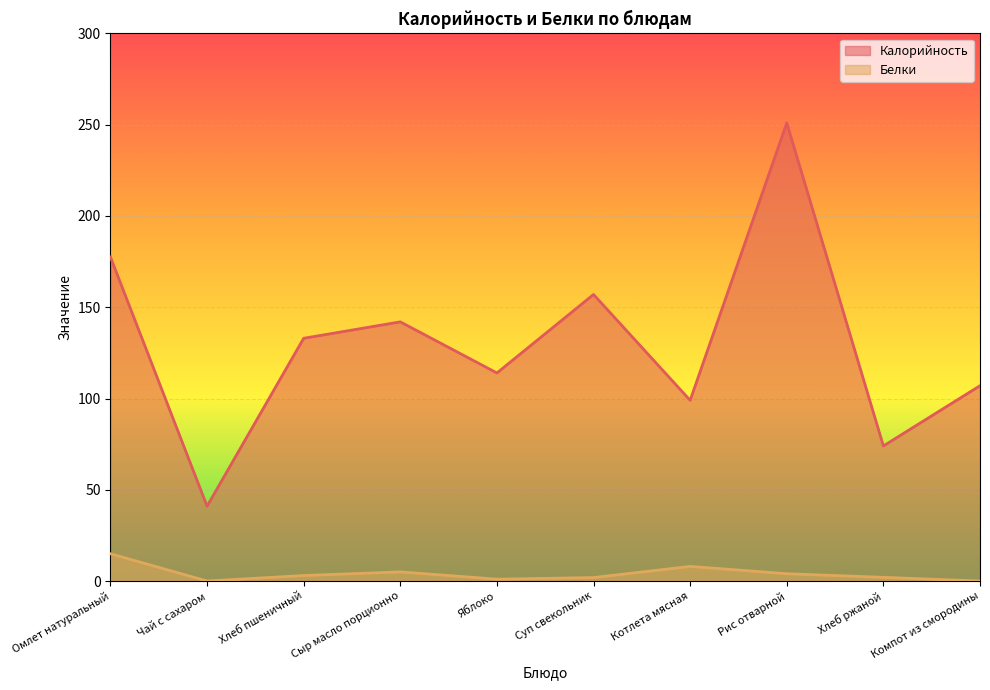

Which category has the lowest value in the Белки series?

Чай с сахаром